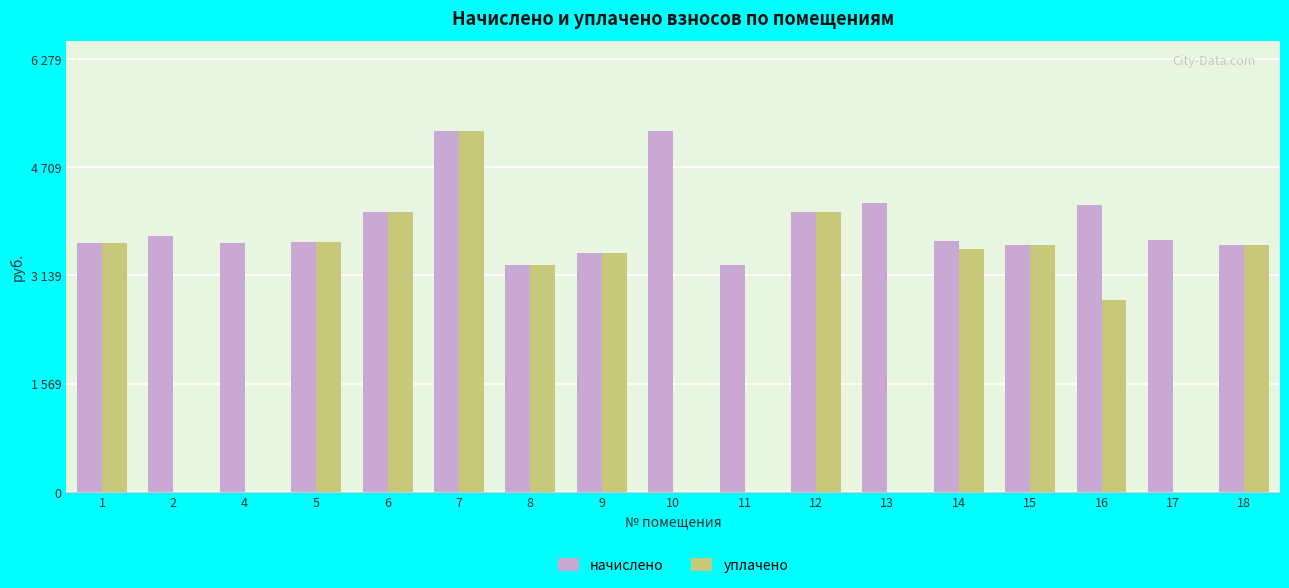

What is the value of the начислено bar at the 2nd from the left?

3709.4